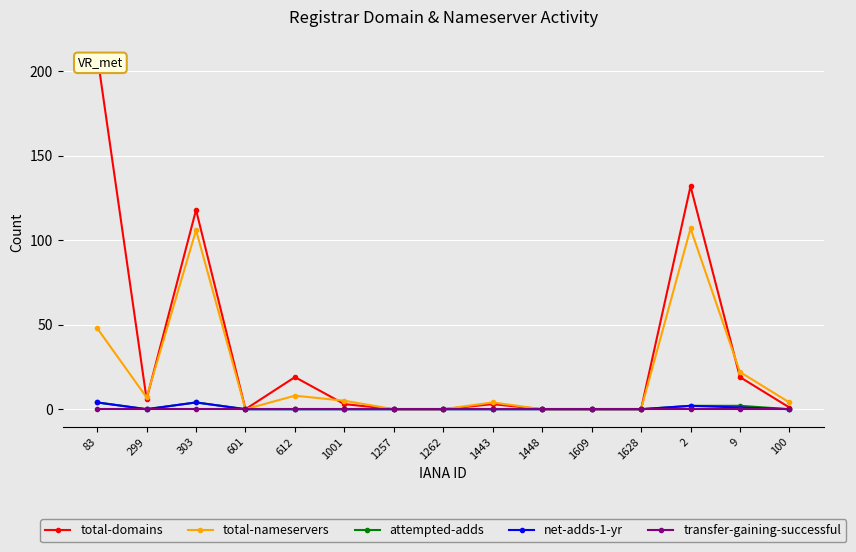

At which label is total-nameservers closest to 53?

83